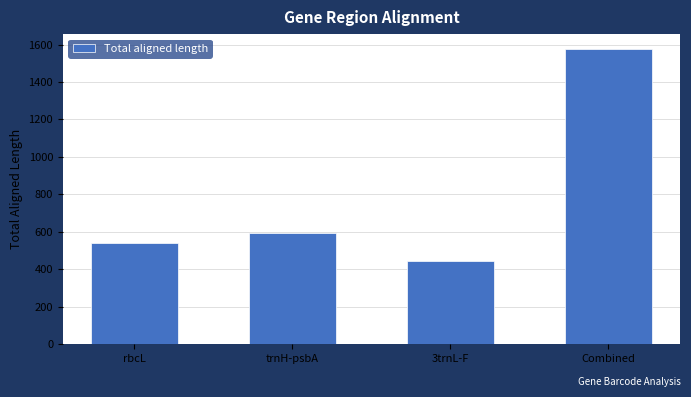

What is the label of the 4th bar from the right?

rbcL